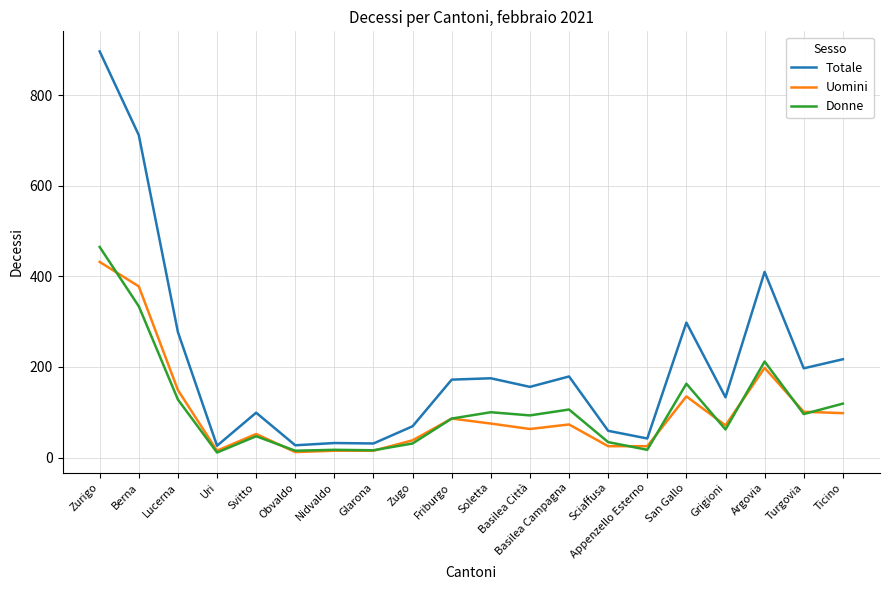

What is the total value across all series at Argovia?

820